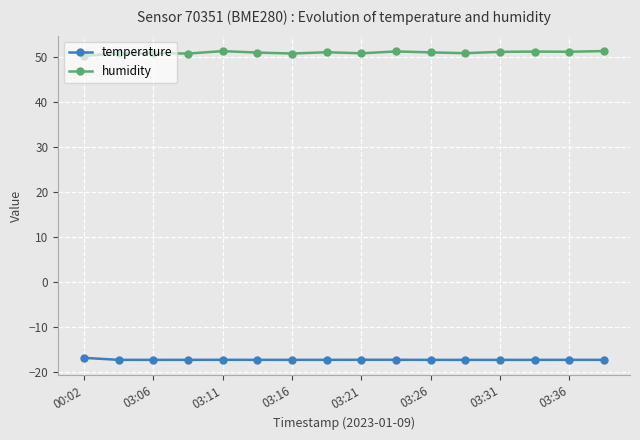

Which series has the largest range (max minus min)?

humidity